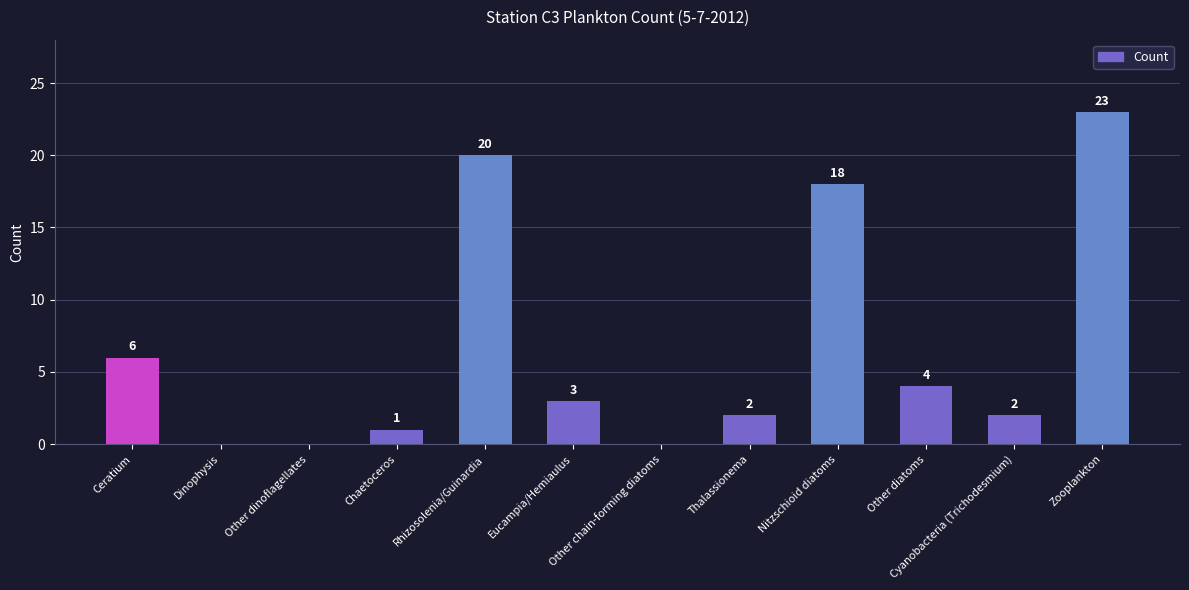

Where does the data first go above 3?

Ceratium